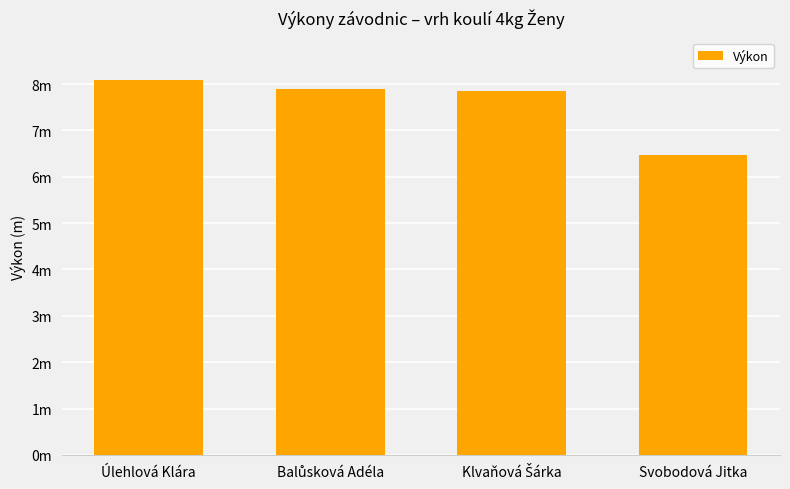

List the labels in order of value, smallest first.

Svobodová Jitka, Klvaňová Šárka, Balůsková Adéla, Úlehlová Klára